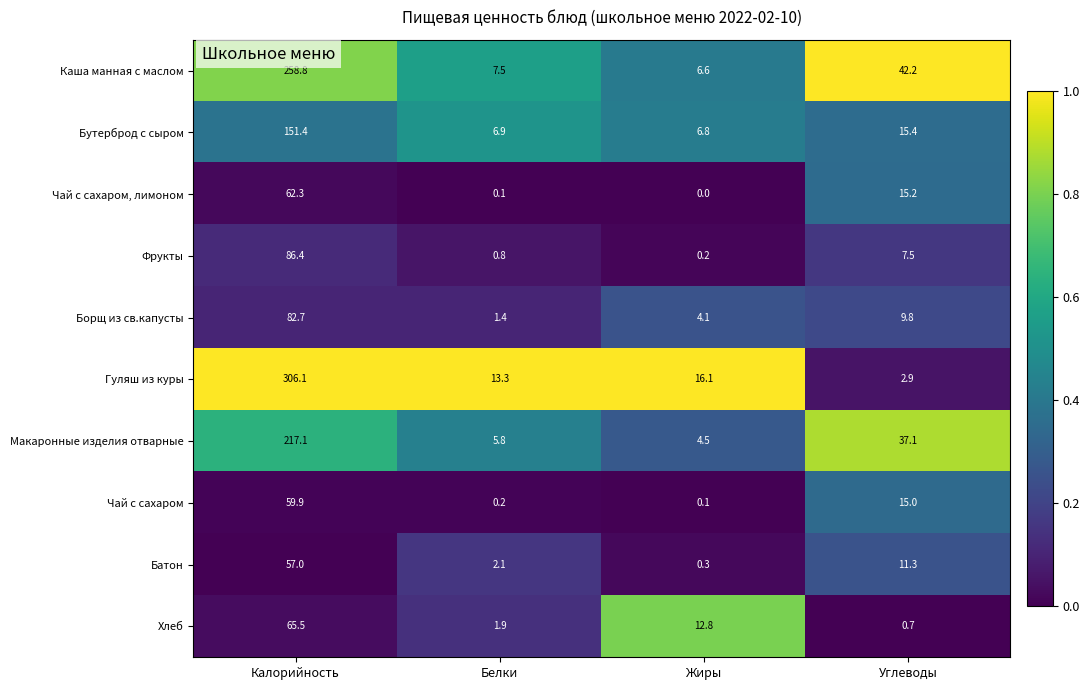

The Фрукты series shows 0.8 at Белки. True or false?

True